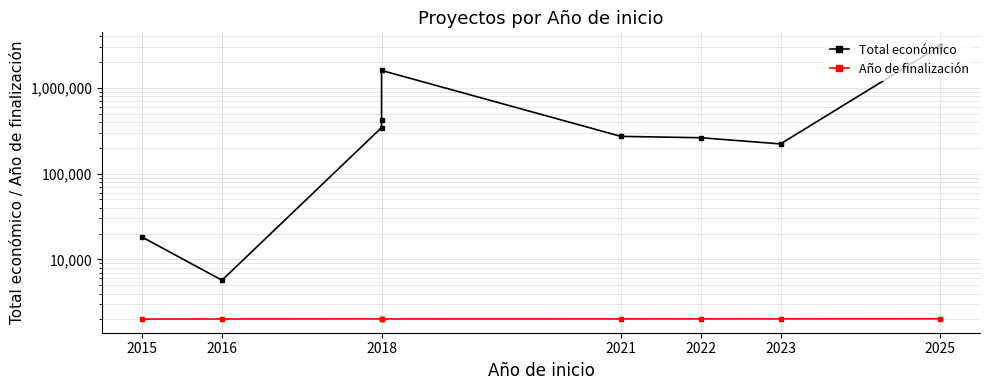

At which category does Total económico reach its first local valley?

2016